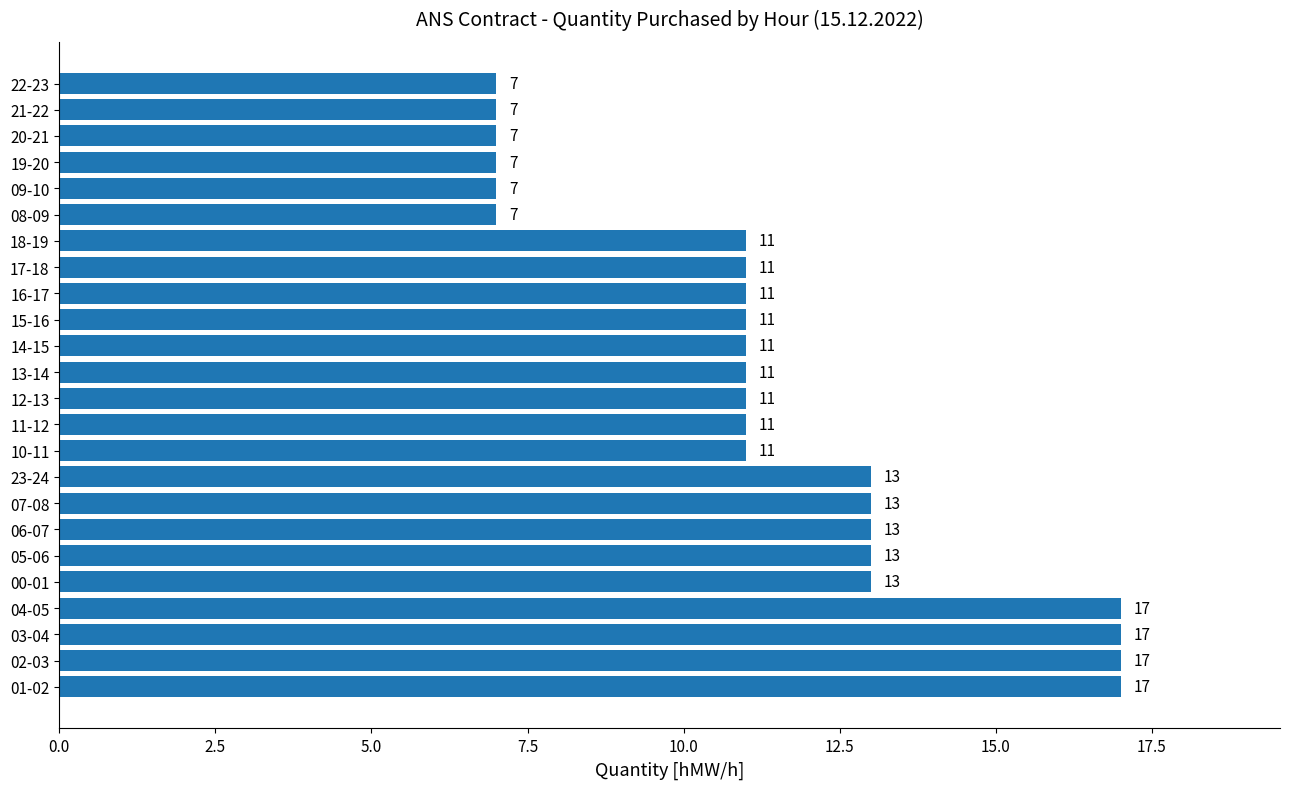

Reading bottom to top, transcribe all the data shown in this chart.

17	17	17	17	13	13	13	13	13	11	11	11	11	11	11	11	11	11	7	7	7	7	7	7